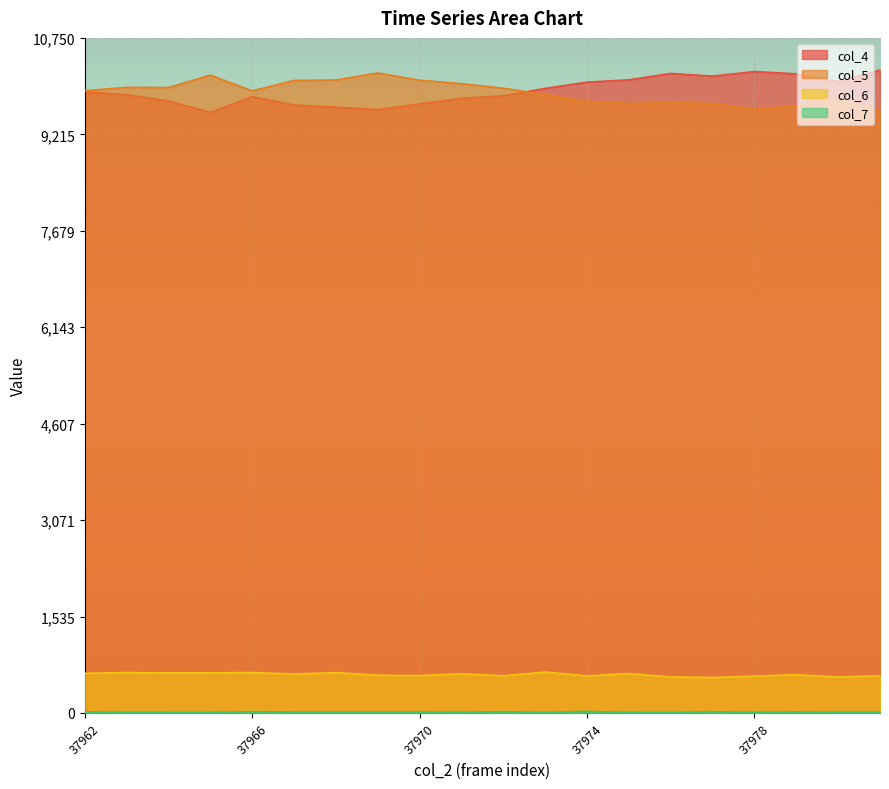

At which category is the sum across all series the highest?

37976